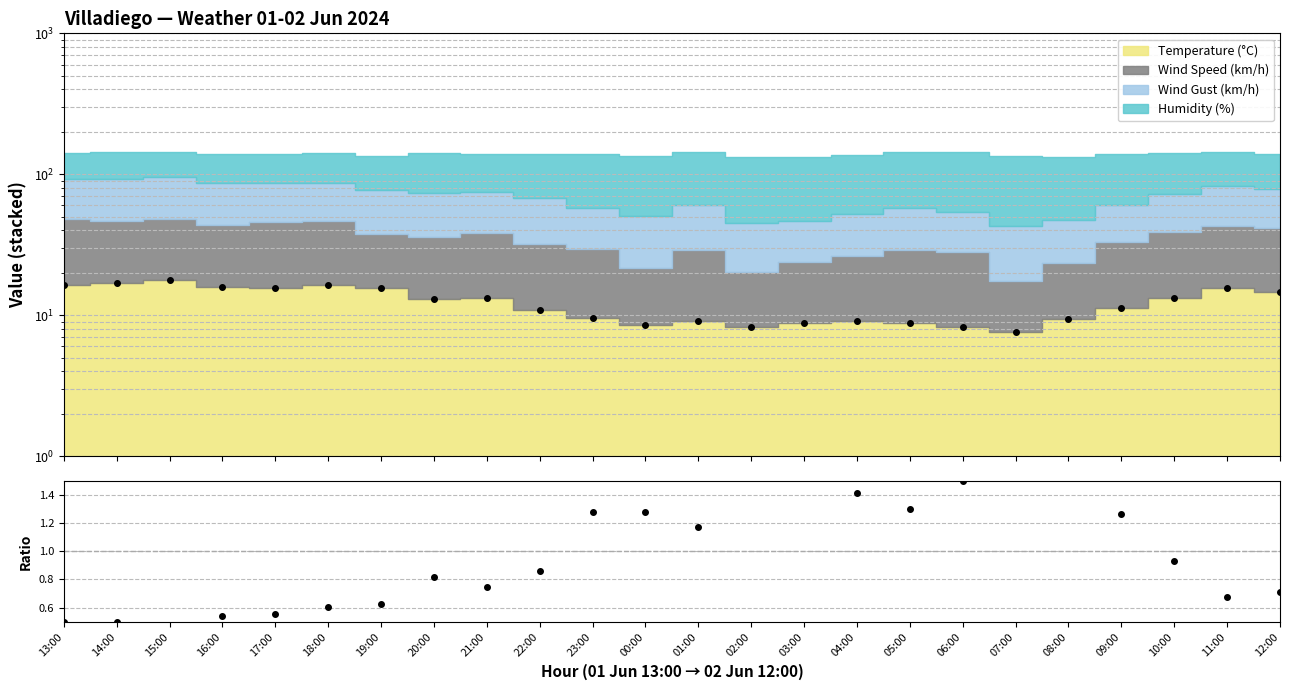

What is the lowest value of the Hum/Gust ratio (norm) series?

0.4